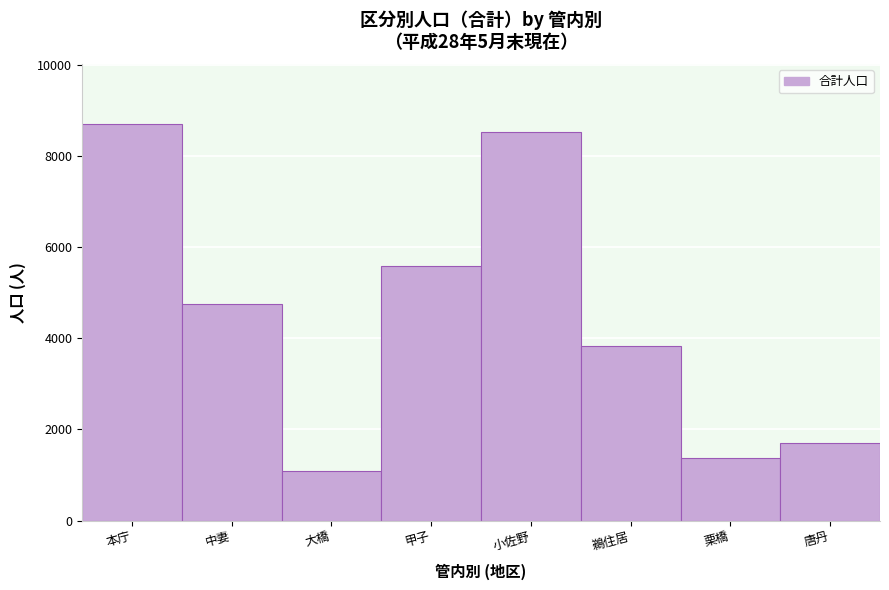

Reading left to right, transcribe all the data shown in this chart.

8715	4756	1084	5584	8524	3843	1372	1696